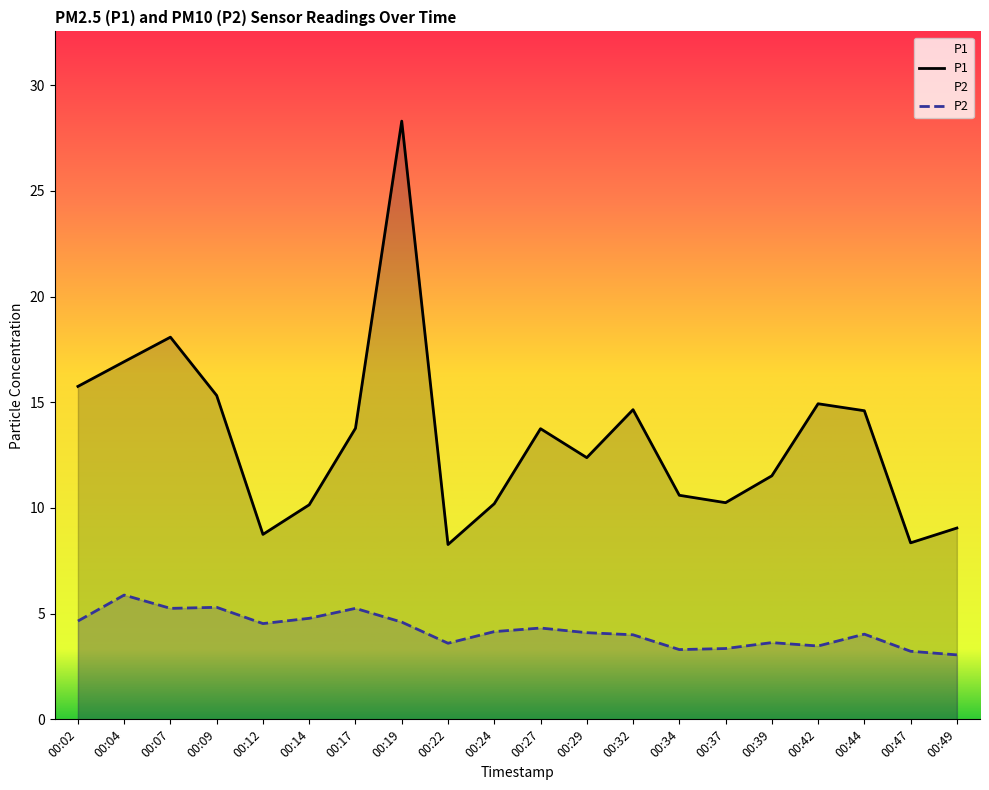

Which category has the lowest value across all series?

00:49